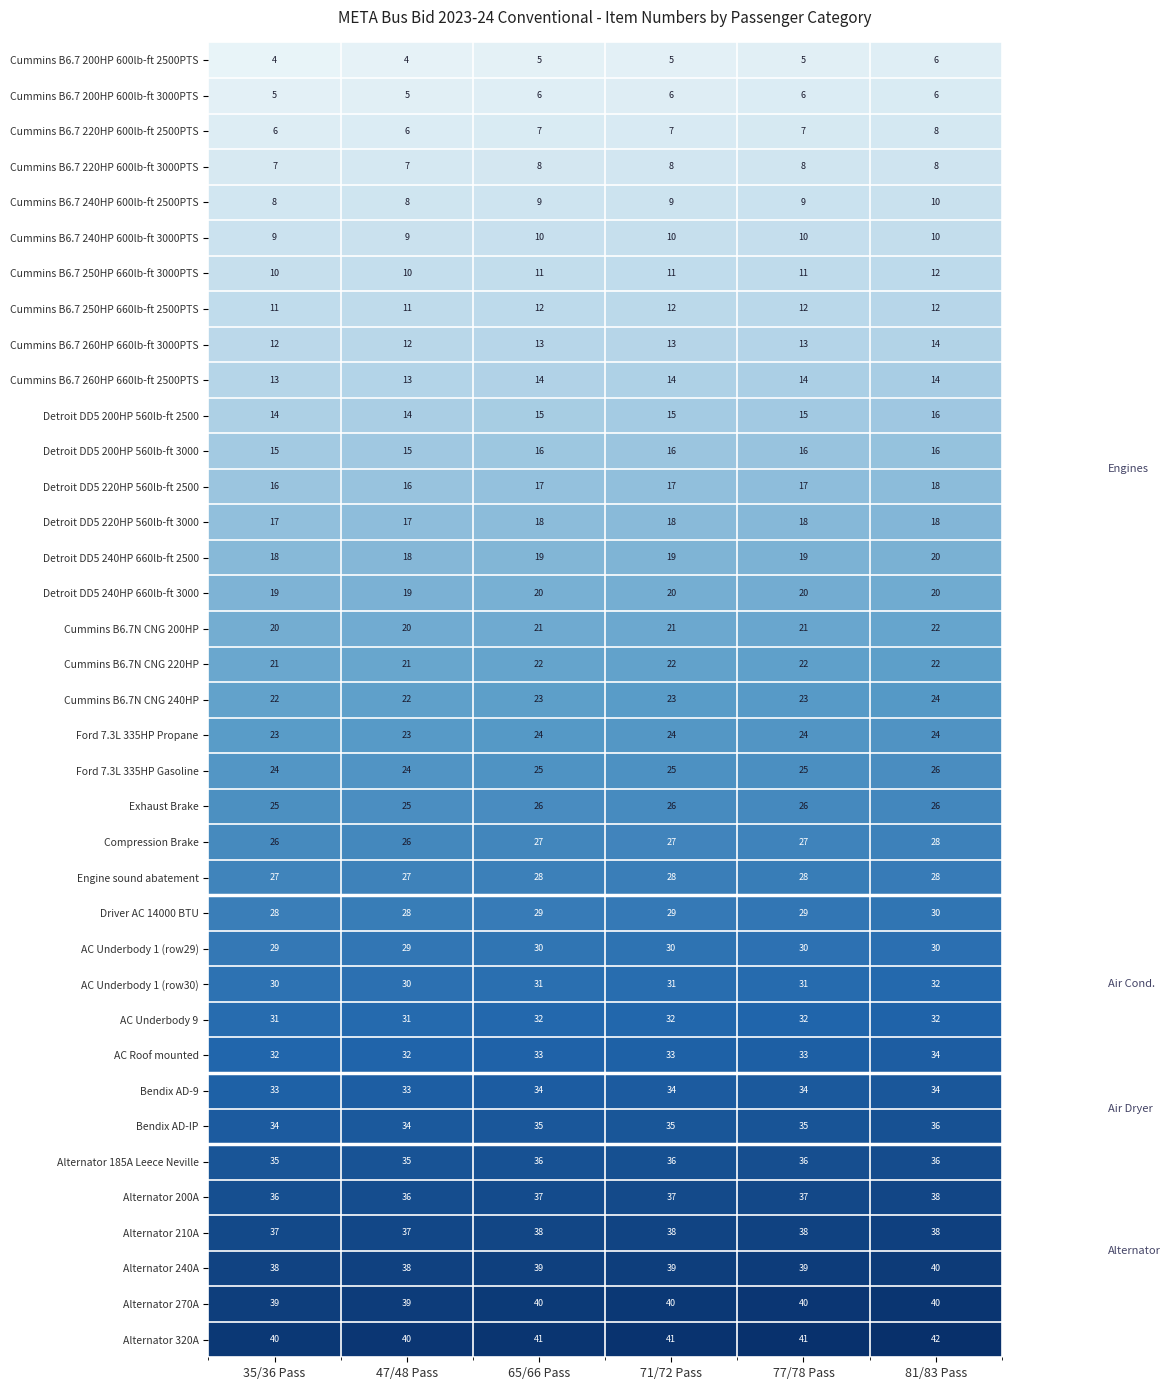

At 77/78 Pass, list the series in order from largest to smallest.

Alternator 320A, Alternator 270A, Alternator 240A, Alternator 210A, Alternator 200A, Alternator 185A Leece Neville, Bendix AD-IP, Bendix AD-9, AC Roof mounted, AC Underbody 9, AC Underbody 1 (row30), AC Underbody 1 (row29), Driver AC 14000 BTU, Engine sound abatement, Compression Brake, Exhaust Brake, Ford 7.3L 335HP Gasoline, Ford 7.3L 335HP Propane, Cummins B6.7N CNG 240HP, Cummins B6.7N CNG 220HP, Cummins B6.7N CNG 200HP, Detroit DD5 240HP 660lb-ft 3000, Detroit DD5 240HP 660lb-ft 2500, Detroit DD5 220HP 560lb-ft 3000, Detroit DD5 220HP 560lb-ft 2500, Detroit DD5 200HP 560lb-ft 3000, Detroit DD5 200HP 560lb-ft 2500, Cummins B6.7 260HP 660lb-ft 2500PTS, Cummins B6.7 260HP 660lb-ft 3000PTS, Cummins B6.7 250HP 660lb-ft 2500PTS, Cummins B6.7 250HP 660lb-ft 3000PTS, Cummins B6.7 240HP 600lb-ft 3000PTS, Cummins B6.7 240HP 600lb-ft 2500PTS, Cummins B6.7 220HP 600lb-ft 3000PTS, Cummins B6.7 220HP 600lb-ft 2500PTS, Cummins B6.7 200HP 600lb-ft 3000PTS, Cummins B6.7 200HP 600lb-ft 2500PTS